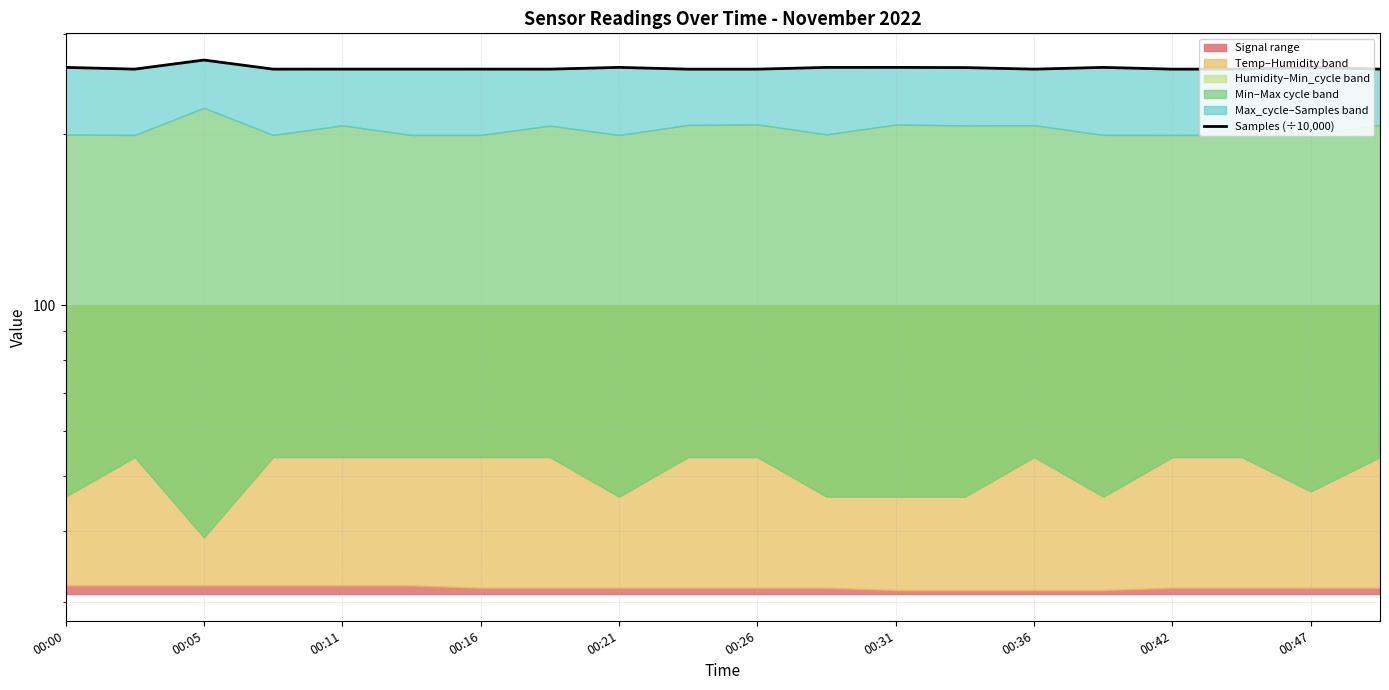

True or false: the data has more than 1 interior local peaks.

True